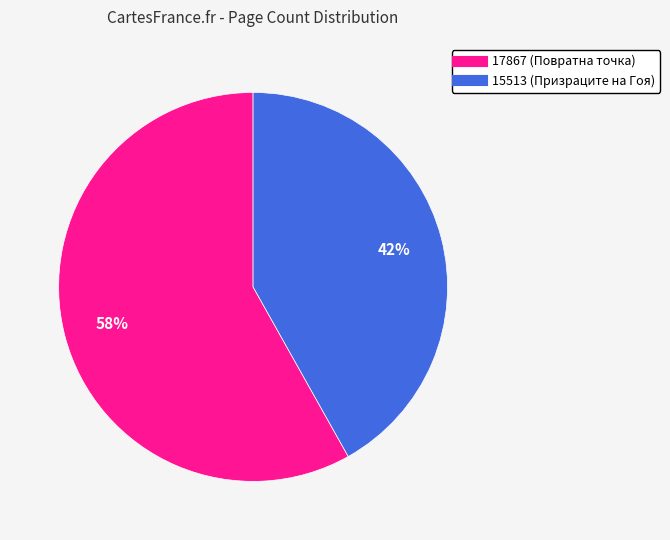

To the nearest percent, what is the average slice percentage?

50%